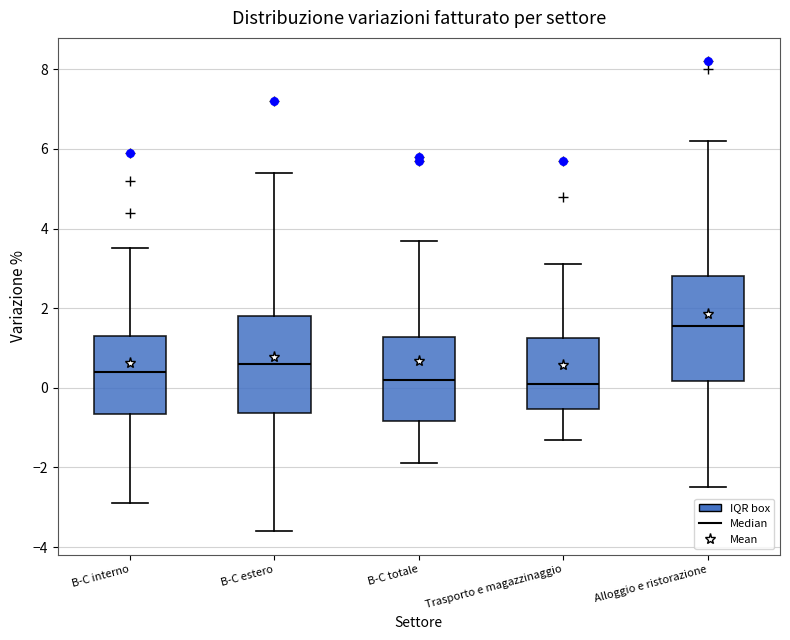

Reading left to right, read every box against the y-axis: the position of its median line, the range the box covers, and the ends of its whiskers. The values are not printed on the chart, so give them approximately, as read against the axis.

B-C interno: median 0.4, box -0.6 to 1.4, whiskers -2.8 to 3.6
B-C estero: median 0.6, box -0.6 to 1.8, whiskers -3.6 to 5.4
B-C totale: median 0.2, box -0.8 to 1.2, whiskers -1.8 to 3.8
Trasporto e magazzinaggio: median 0.2, box -0.6 to 1.2, whiskers -1.2 to 3.2
Alloggio e ristorazione: median 1.6, box 0.2 to 2.8, whiskers -2.4 to 6.2